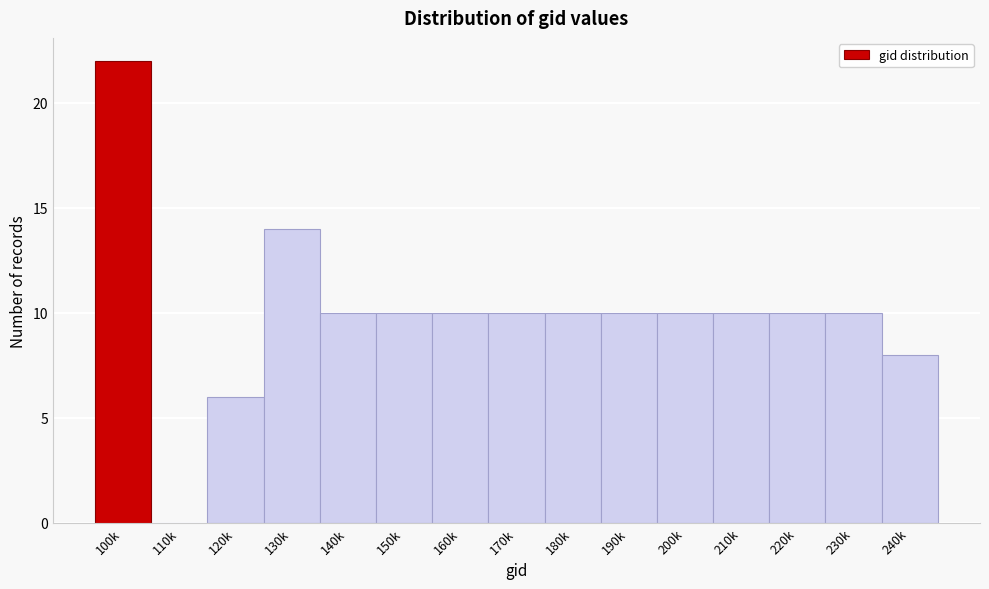

Reading right to left, transcribe all the data shown in this chart.

240k=8	230k=10	220k=10	210k=10	200k=10	190k=10	180k=10	170k=10	160k=10	150k=10	140k=10	130k=14	120k=6	110k=0	100k=22